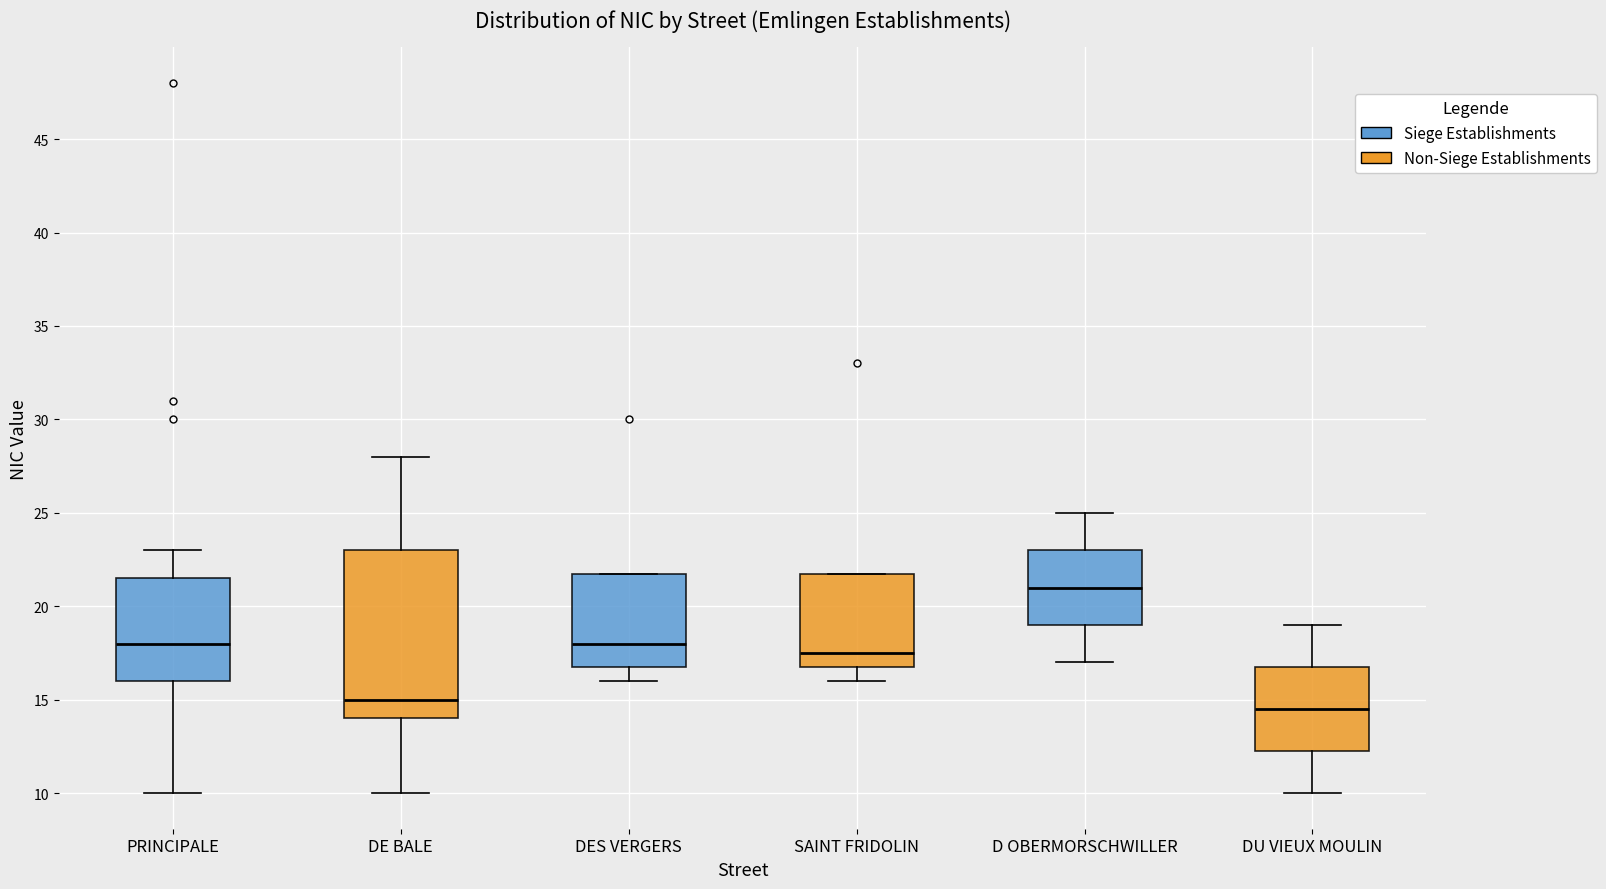

Reading left to right, transcribe this box plot: for each box, give where its median line is, the range the box spans, and where its two whiskers end, as read against the y-axis. The values are not printed on the chart, so give them approximately, as read against the axis.

PRINCIPALE: median 18.0, box 16.0 to 21.5, whiskers 10.0 to 23.0
DE BALE: median 15.0, box 14.0 to 23.0, whiskers 10.0 to 28.0
DES VERGERS: median 18.0, box 17.0 to 22.0, whiskers 16.0 to 22.0
SAINT FRIDOLIN: median 17.5, box 17.0 to 22.0, whiskers 16.0 to 22.0
D OBERMORSCHWILLER: median 21.0, box 19.0 to 23.0, whiskers 17.0 to 25.0
DU VIEUX MOULIN: median 14.5, box 12.5 to 17.0, whiskers 10.0 to 19.0